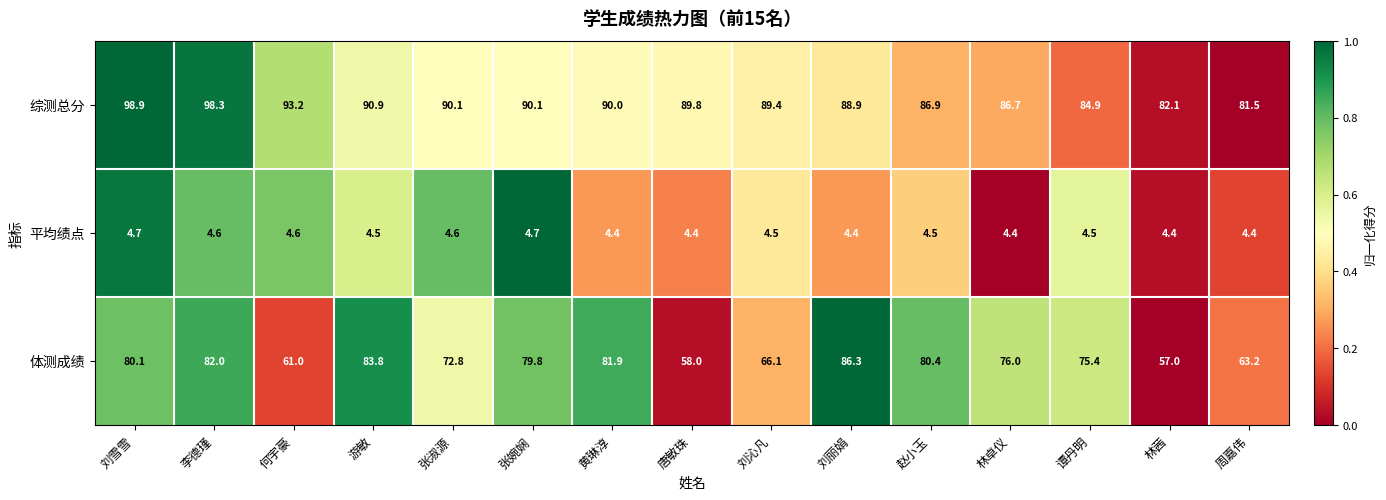

What is the spread (max minus min) of values at 周嘉伟?

77.1